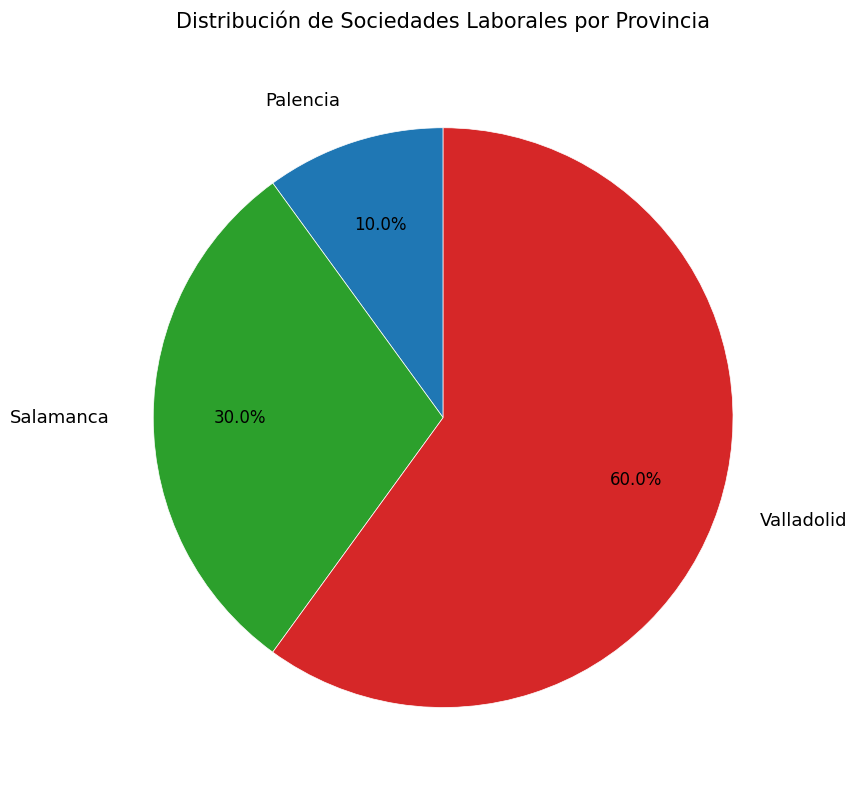

The Valladolid slice represents 60% of the pie. True or false?

True